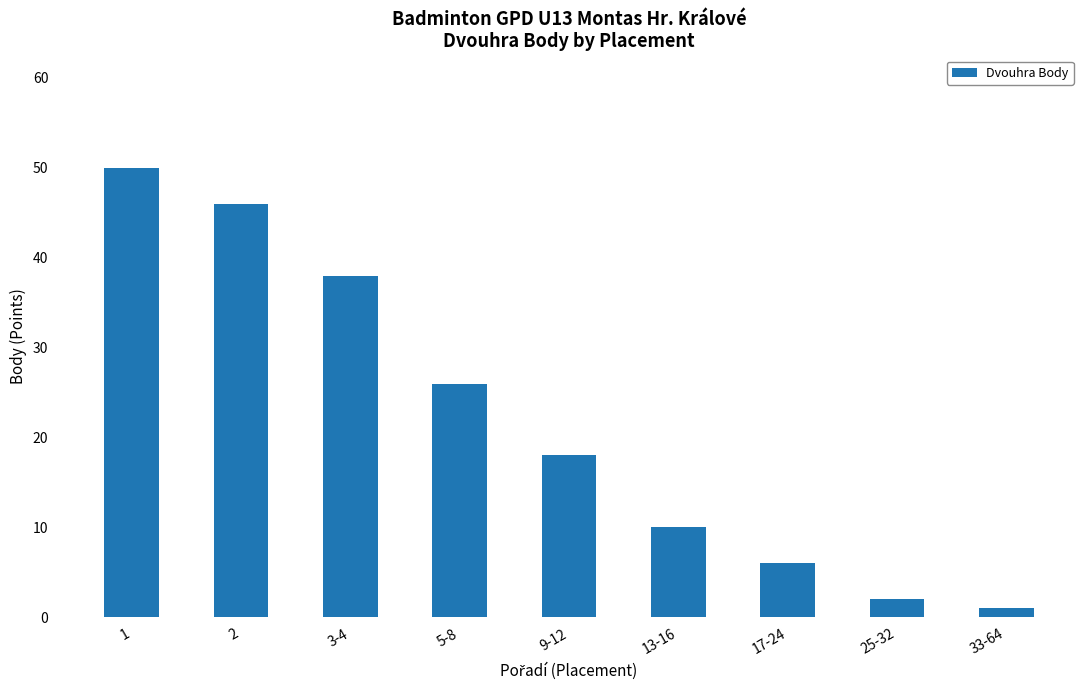

Rank the categories by value from lowest to highest.

33-64, 25-32, 17-24, 13-16, 9-12, 5-8, 3-4, 2, 1